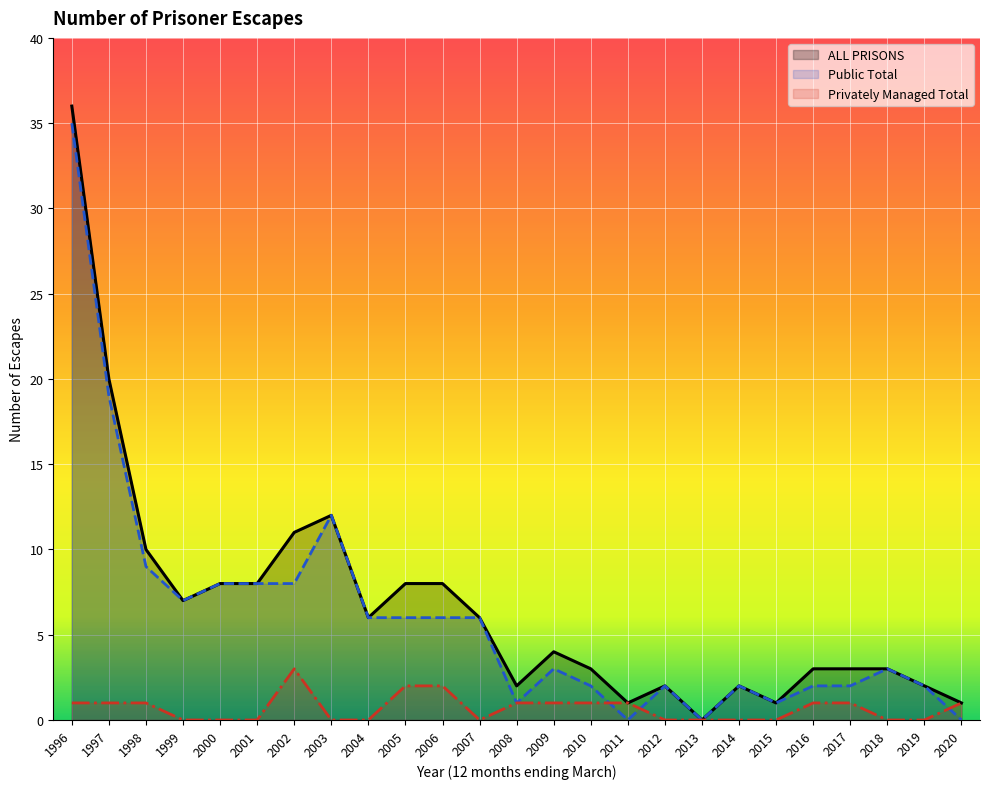

Reading left to right, transcribe all the data shown in this chart.

Public Total: 35	19	9	7	8	8	8	12	6	6	6	6	1	3	2	0	2	0	2	1	2	2	3	2	0
Privately Managed Total: 1	1	1	0	0	0	3	0	0	2	2	0	1	1	1	1	0	0	0	0	1	1	0	0	1
ALL PRISONS: 36	20	10	7	8	8	11	12	6	8	8	6	2	4	3	1	2	0	2	1	3	3	3	2	1